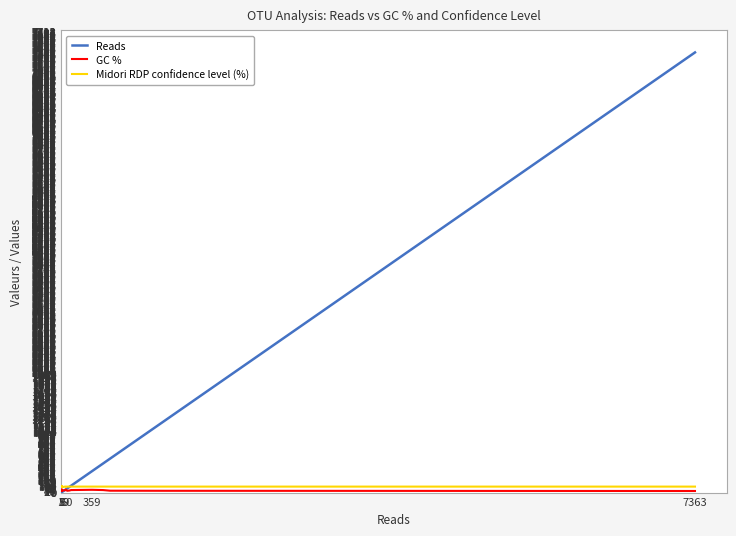

What is the difference between the second highest and minimum values in the Midori RDP confidence level (%) series?

9.0